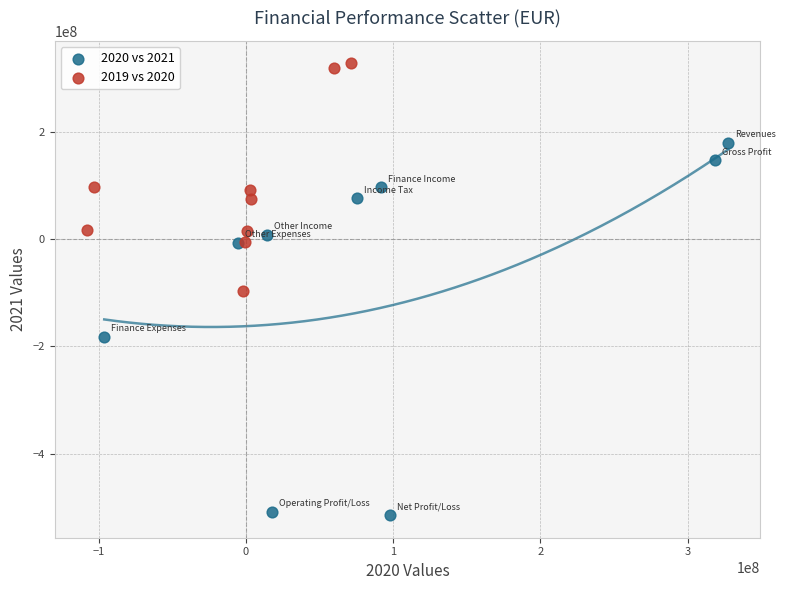

Which series reaches the minimum Y coordinate?

2020 vs 2021